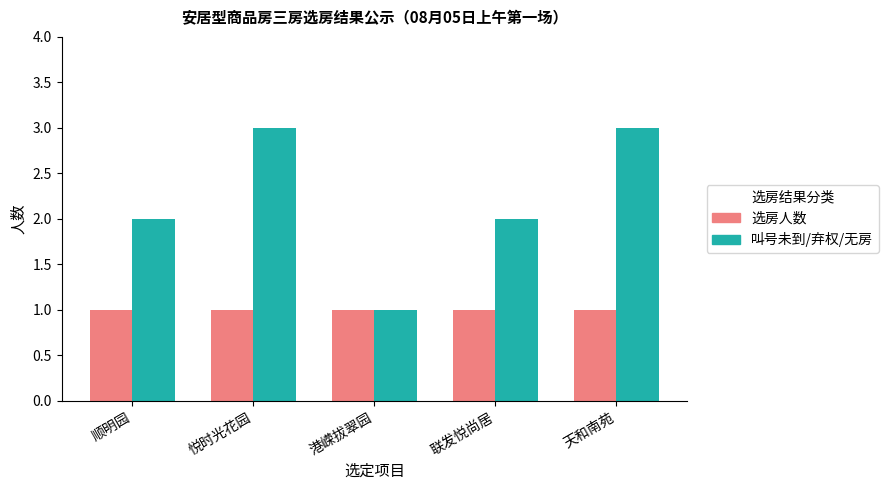

Between 港嵘拔翠园 and 联发悦尚居, which series saw the biggest shift?

叫号未到/弃权/无房